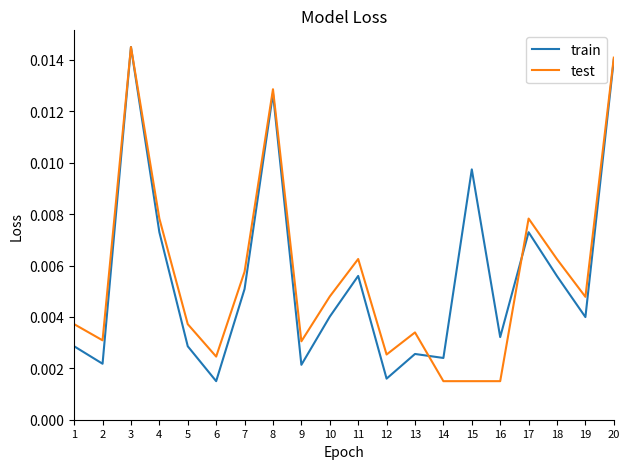

At how many categories does at least one series exceed 0?

20